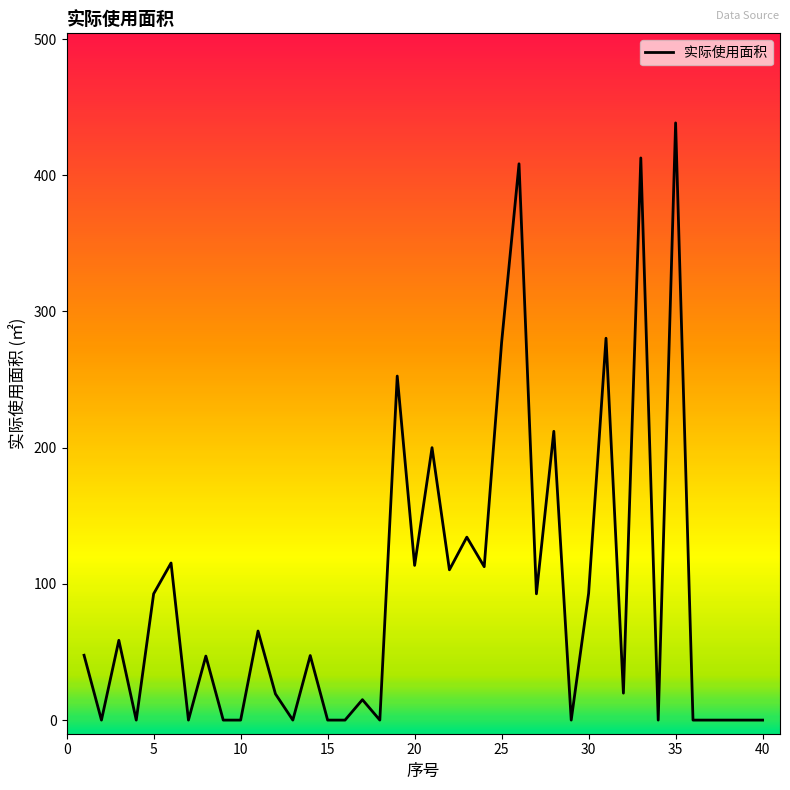

What is the maximum value shown in the chart?

438.4